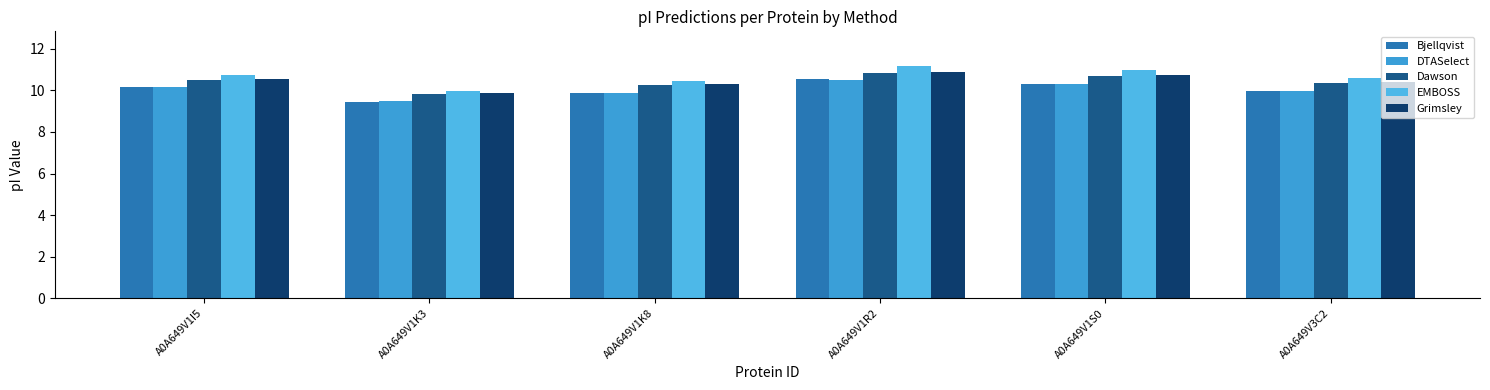

Which series has the largest total across all categories?

EMBOSS